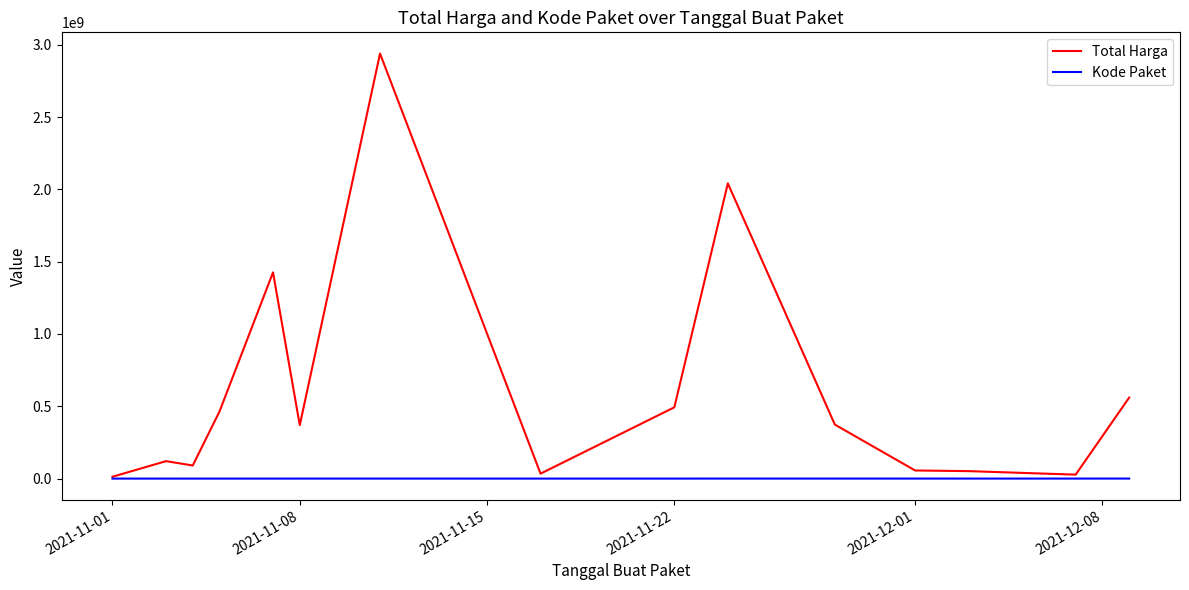

How many distinct data groups are displayed?

2